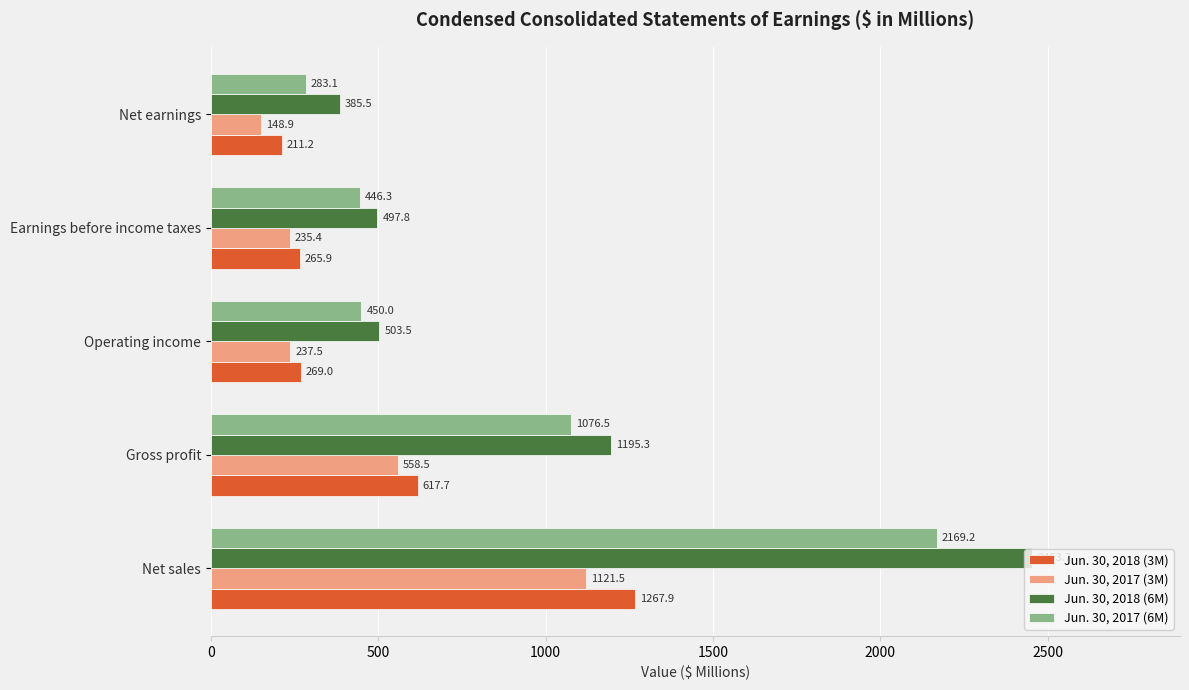

How many distinct data groups are displayed?

4